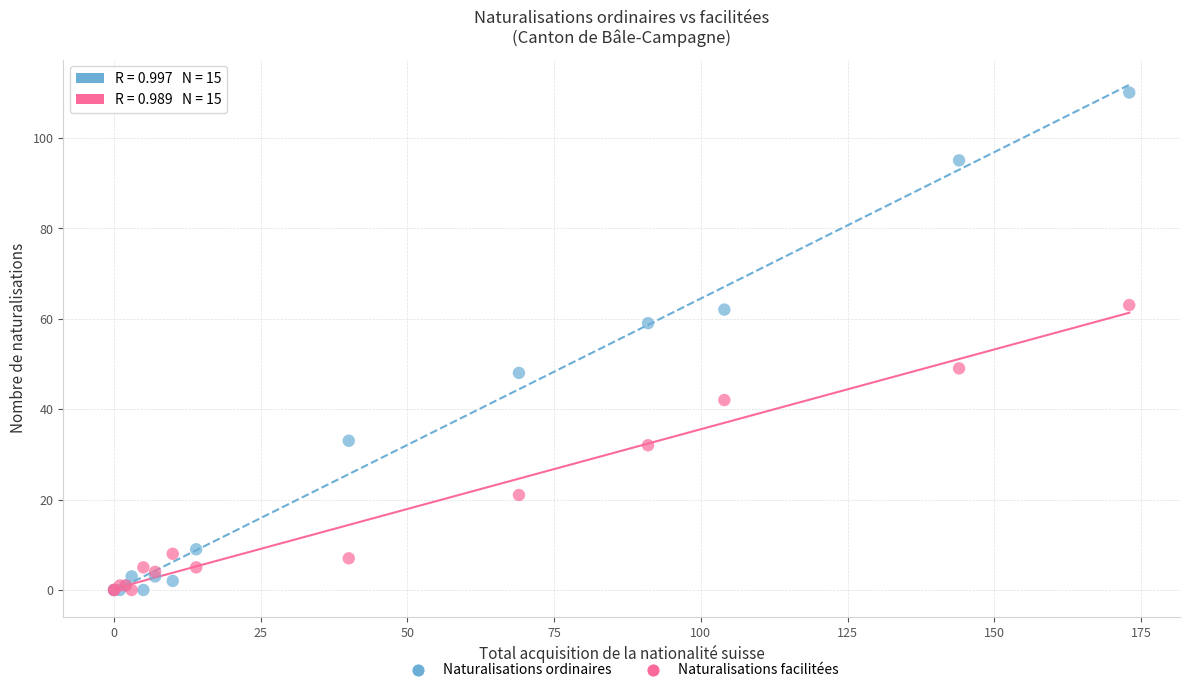

Which series has the largest Y range (max minus min)?

Naturalisations ordinaires